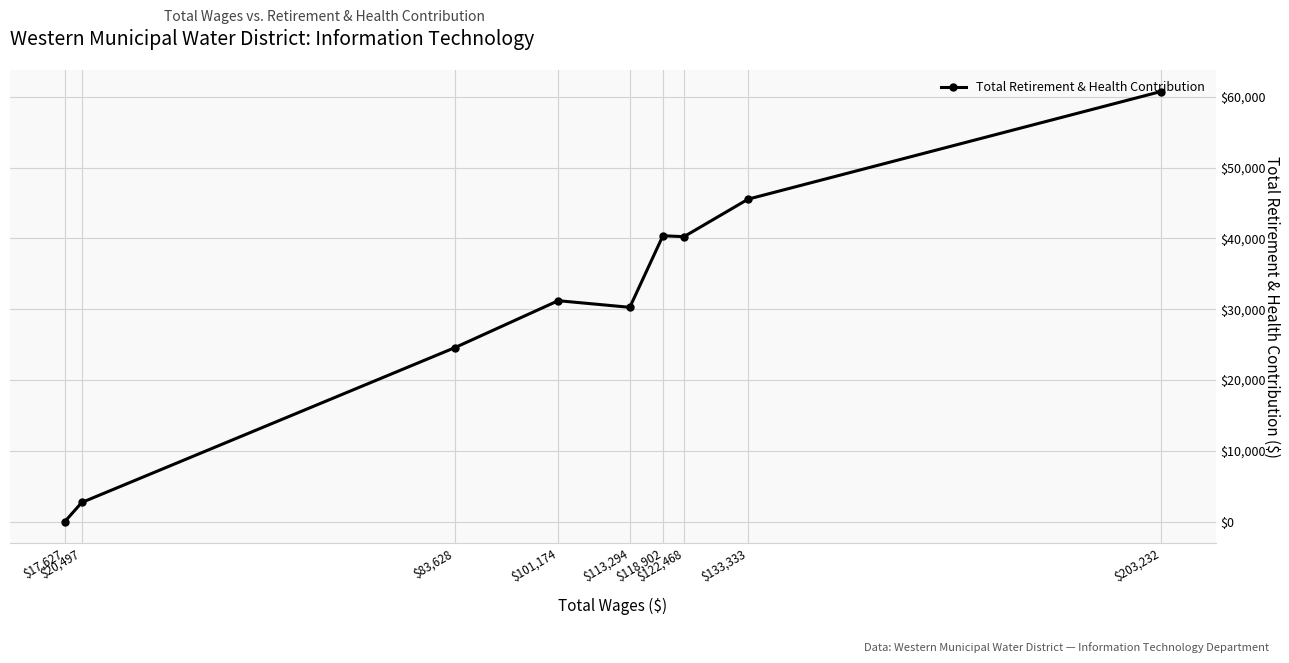

What is the difference between the maximum and minimum values?

60744